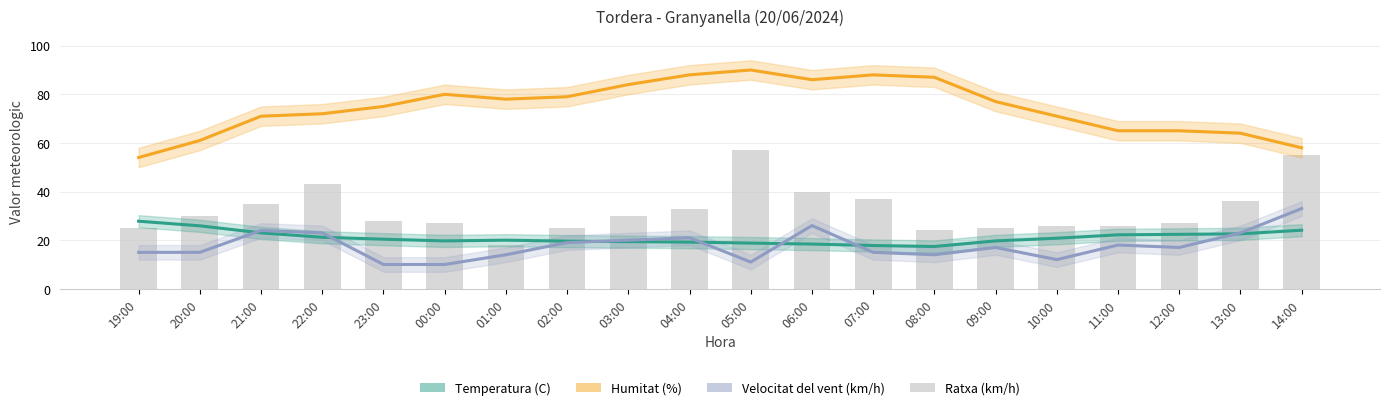

Does the chart contain any negative values?

No